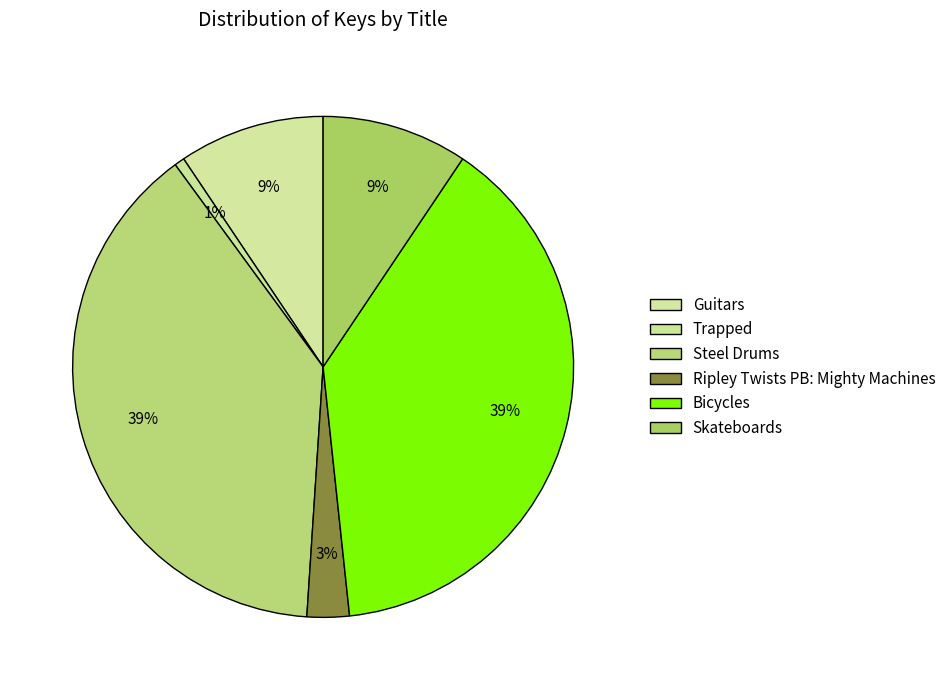

How many segments does this pie chart have?

6